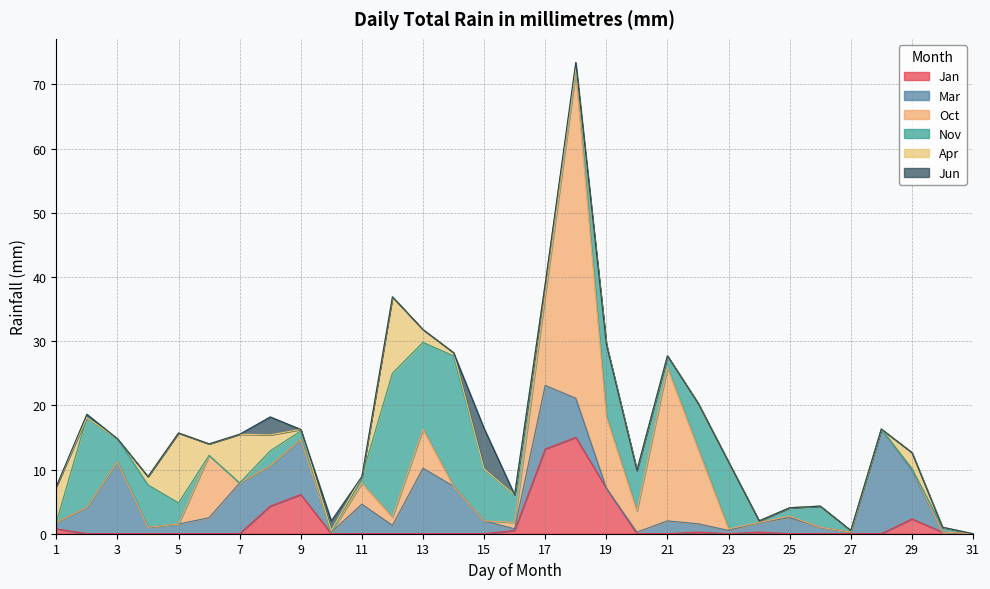

What is the difference between the highest and lowest values at 13?

13.5